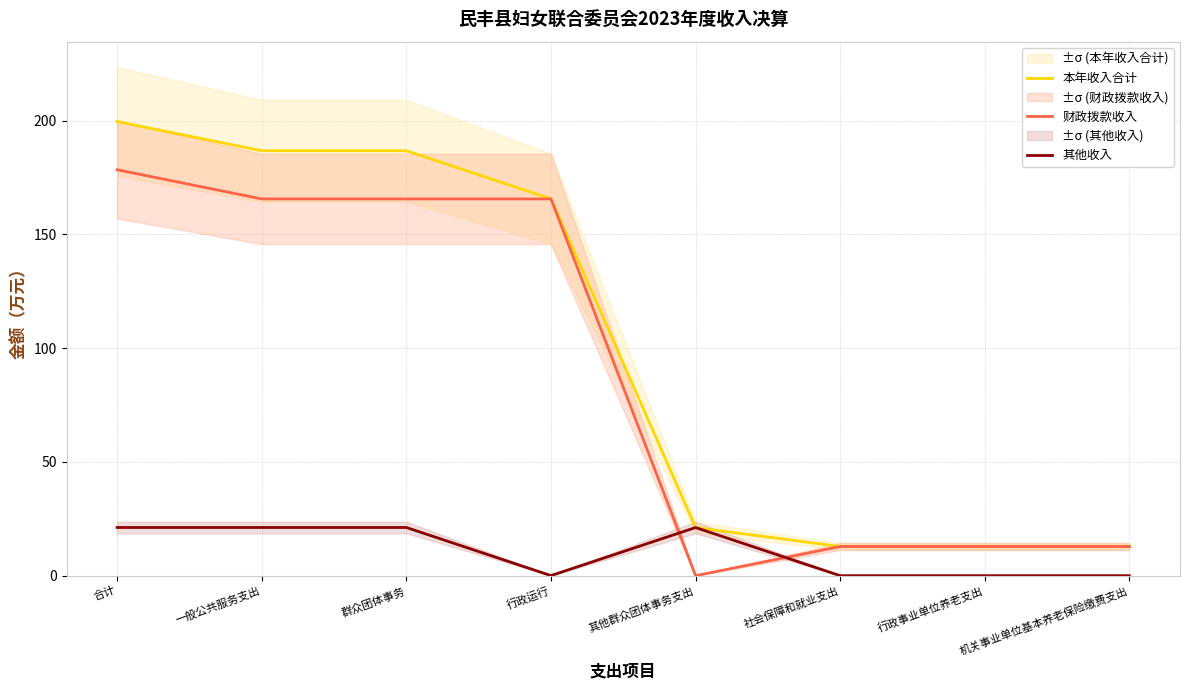

What is the sum of all 其他收入 values?

84.7